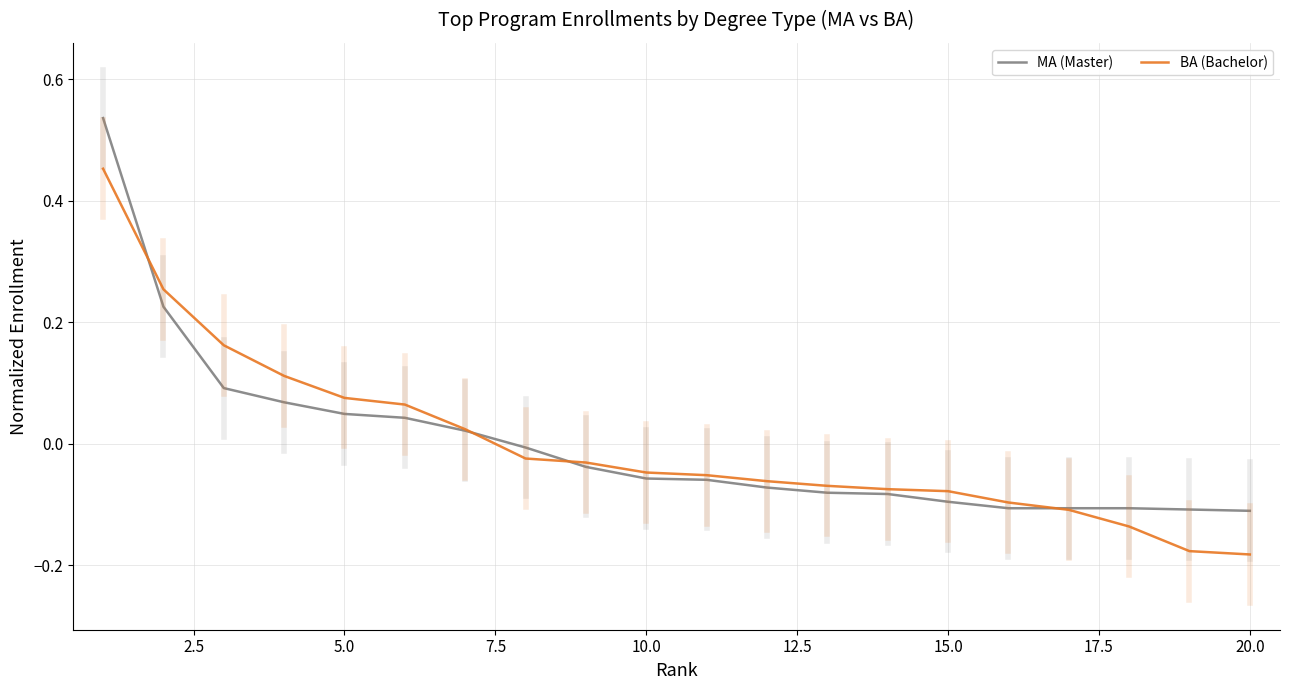

Which series has the largest range (max minus min)?

MA (Master)